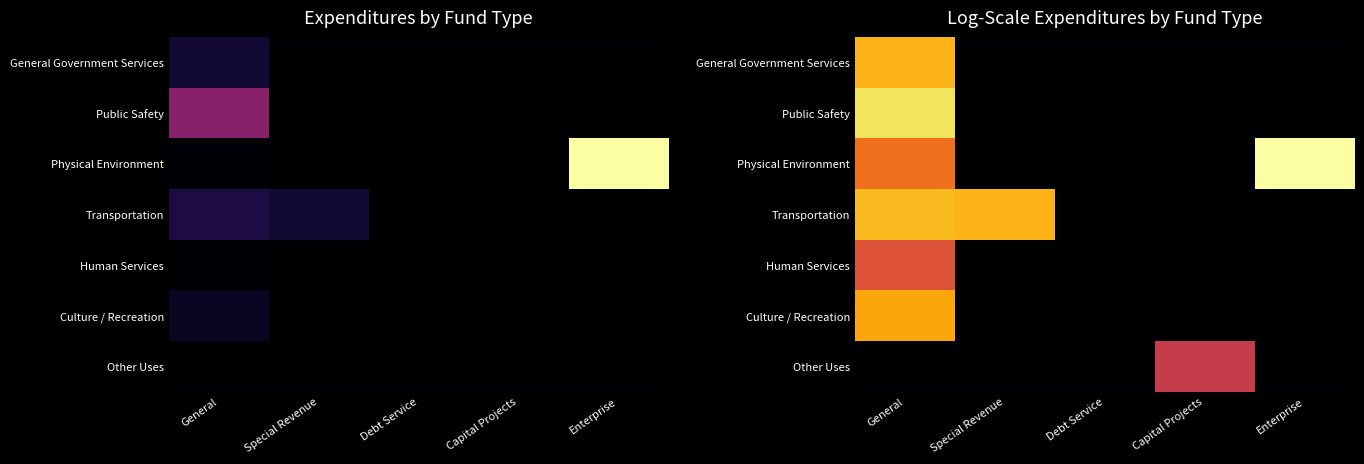

What is the total value across all series at General?

66.5